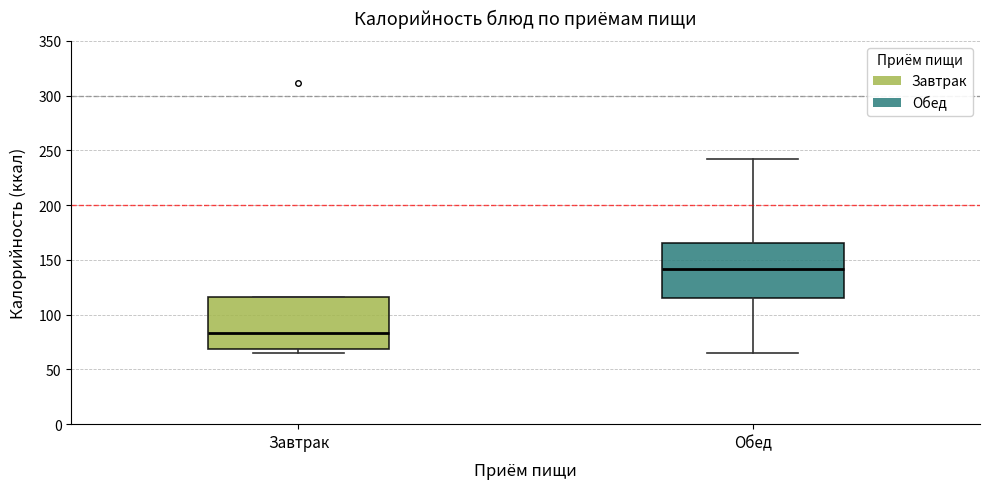

Which box has the lowest median line?

Завтрак